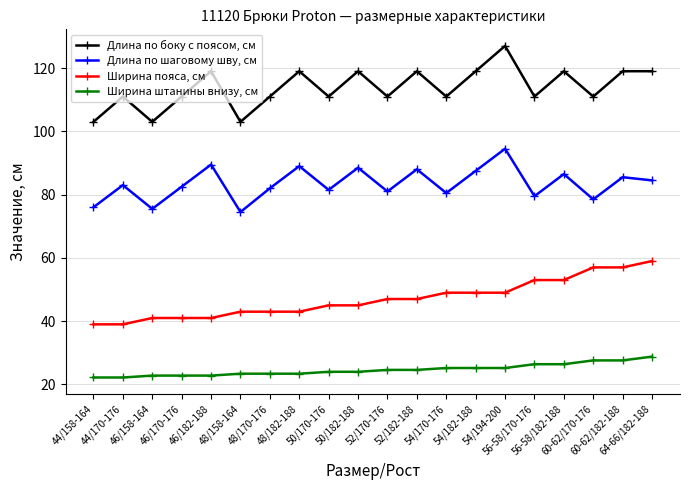

What is the difference between the maximum and second lowest values in the Длина по шаговому шву, см series?

19.0